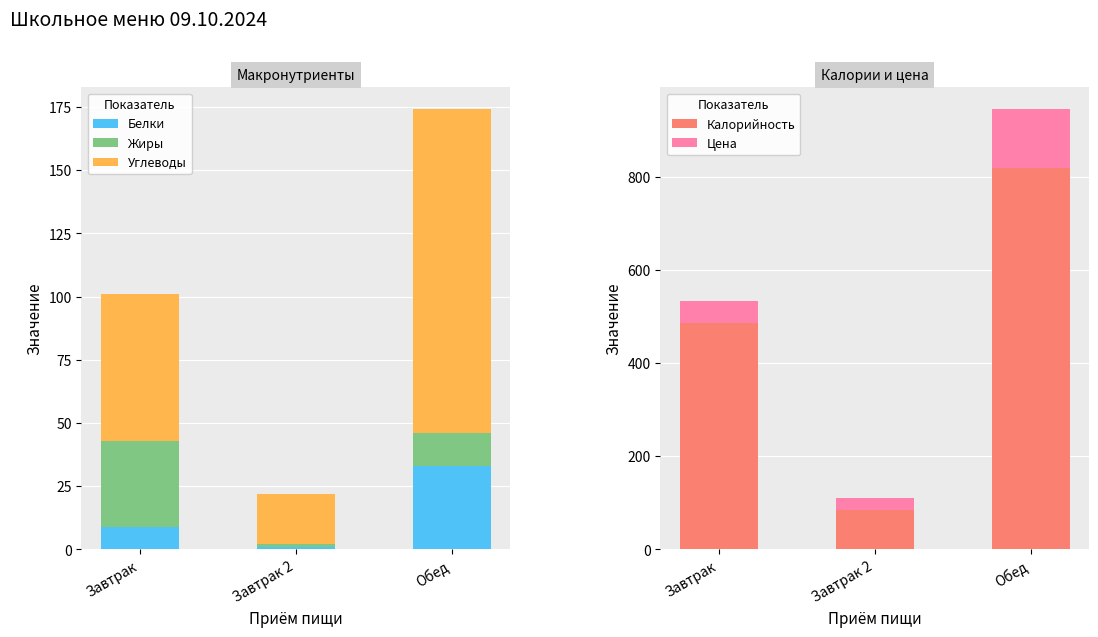

What is the difference between the maximum and minimum values in the Жиры series?

33.0